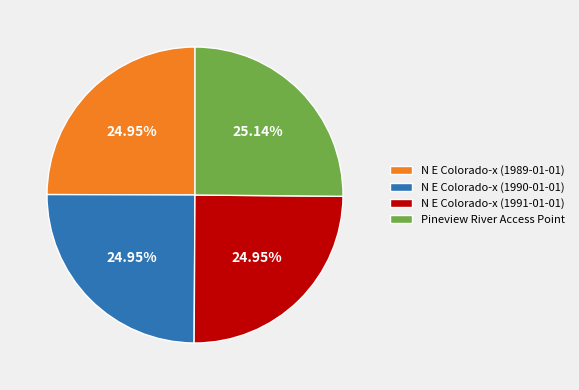

Is there any slice that represents more than half of the pie?

No